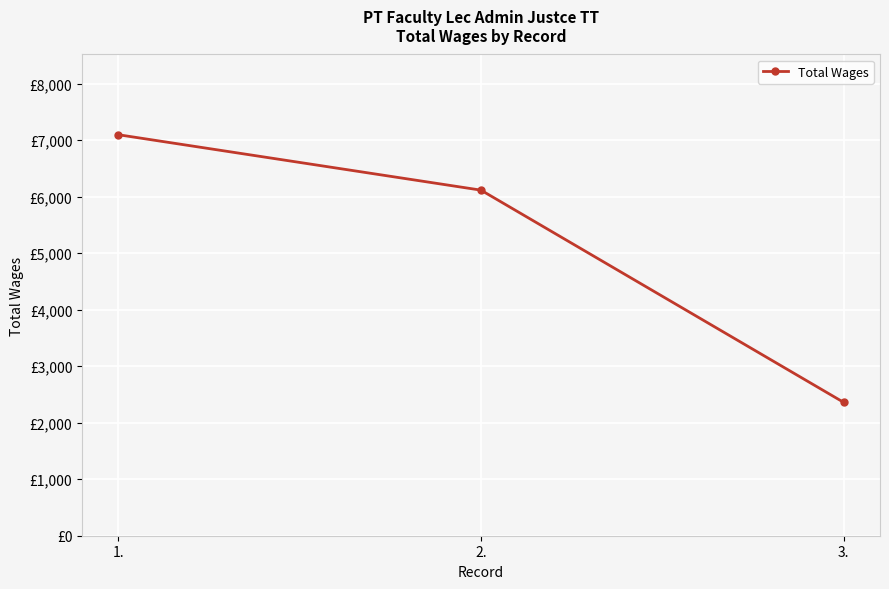

What is the difference between the values at 3. and 2.?

3755